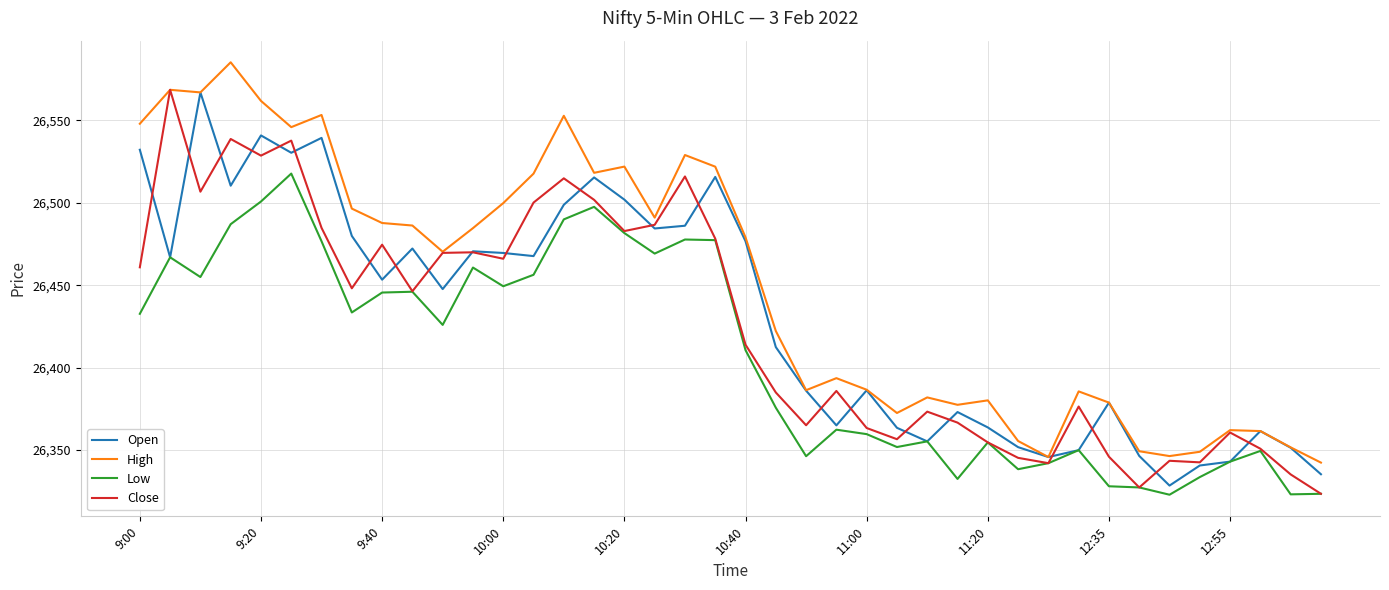

What is the minimum value shown in the chart?

26322.8